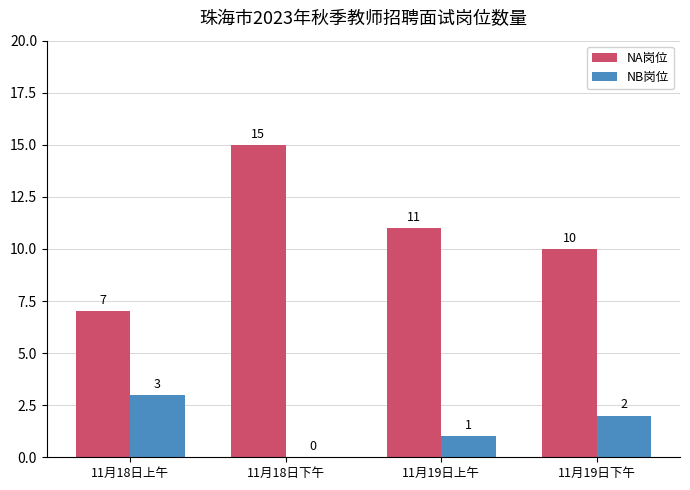

What is the maximum value shown in the chart?

15